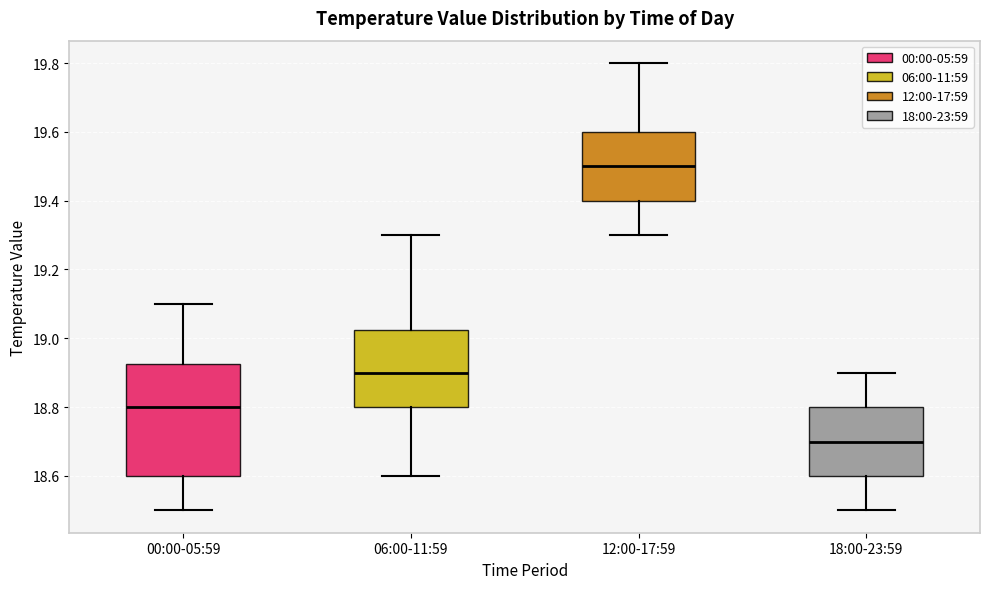

Where does the median line of the box for 18:00-23:59 sit on the y-axis? The values are not printed on the chart, so give them approximately, as read against the axis.

18.70